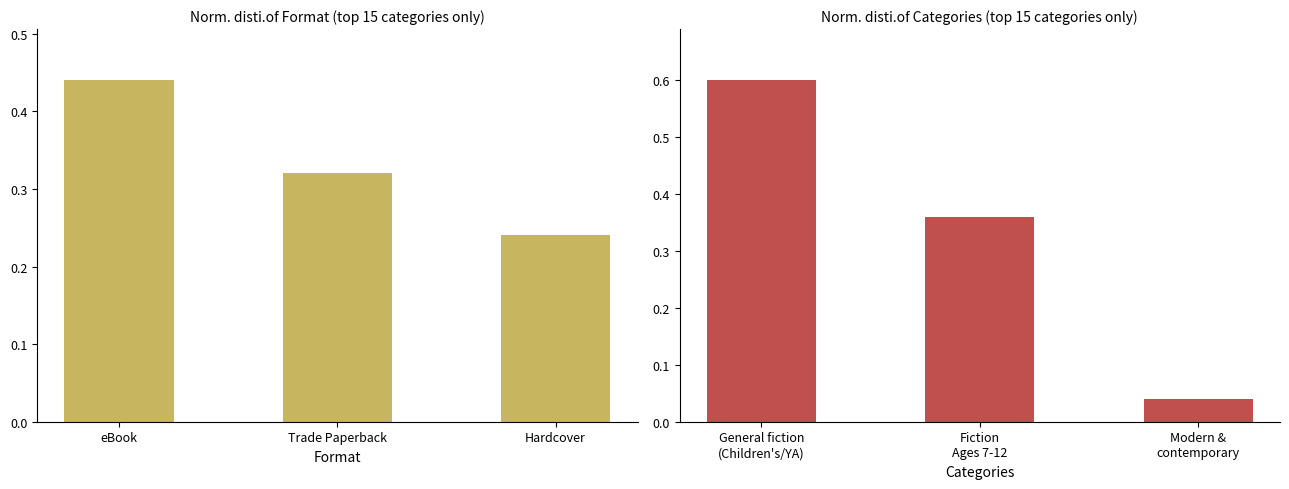

The value of Format at Hardcover is 0.1. True or false?

False